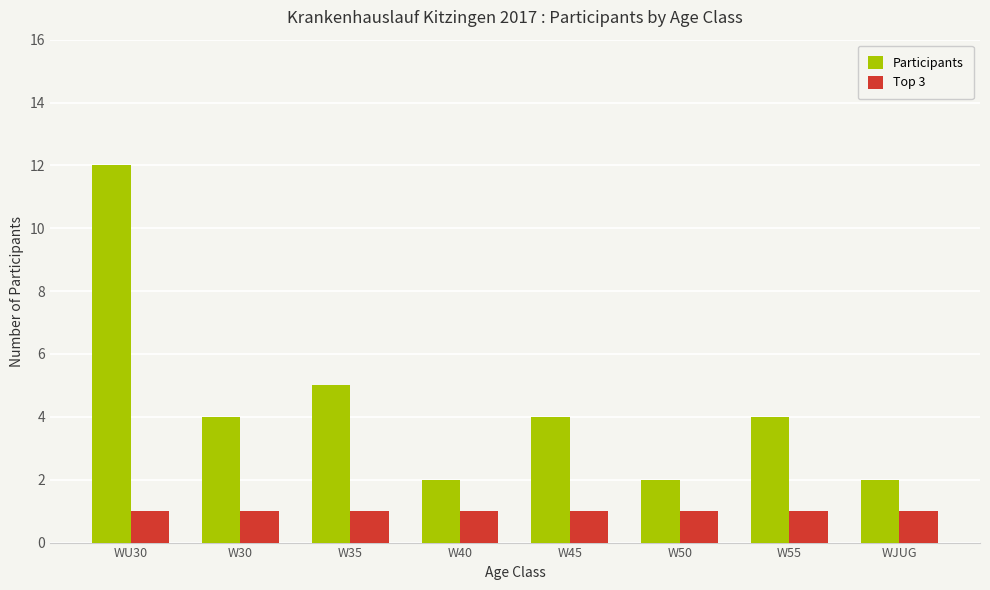

Which series changed the most between W30 and W40?

Participants